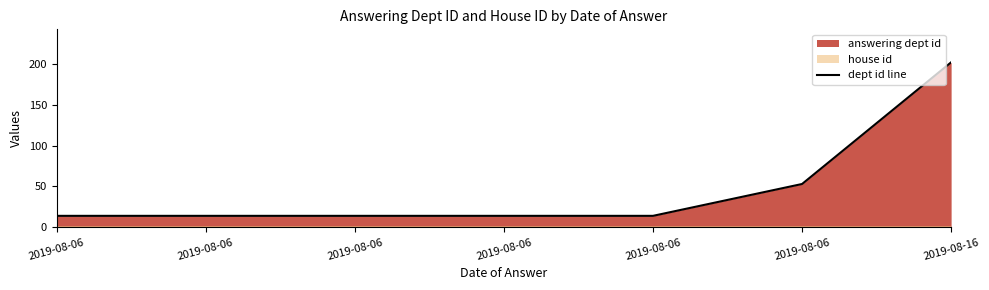

Is it true that the value at 2019-08-06 is 14?

True